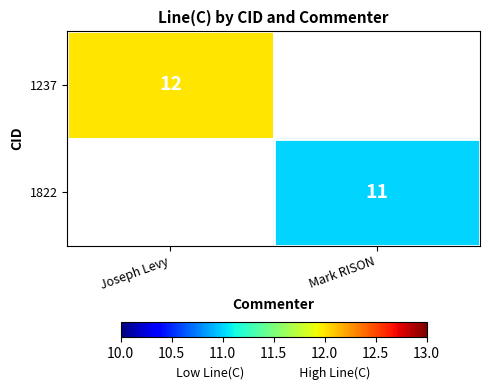

The 1822 series shows 17.4 at Mark RISON. True or false?

False